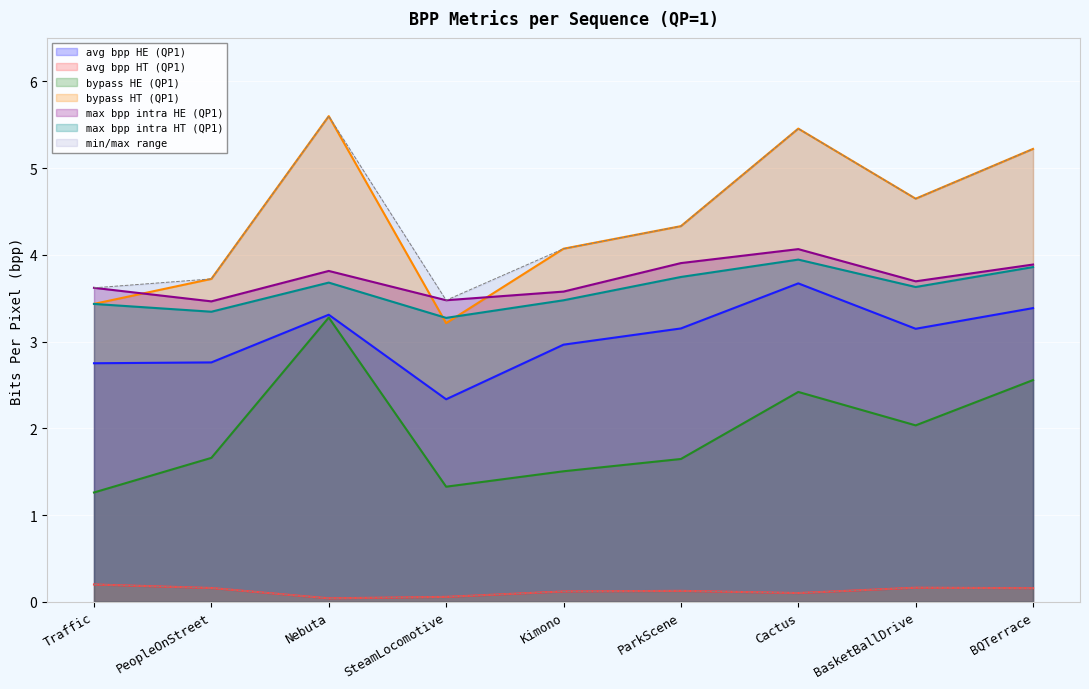

At how many categories does at least one series exceed 2?

9